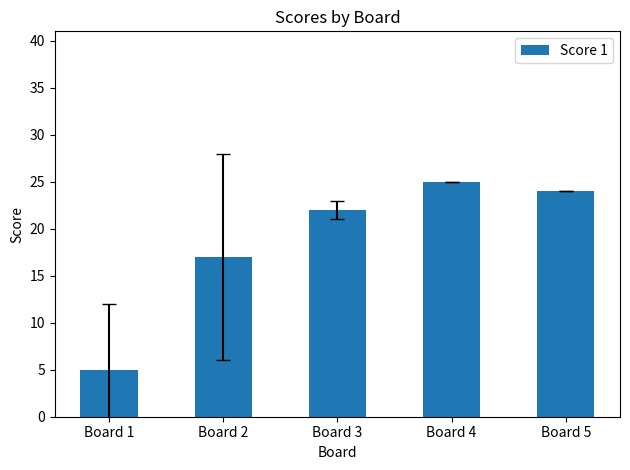

Does the chart contain any negative values?

No